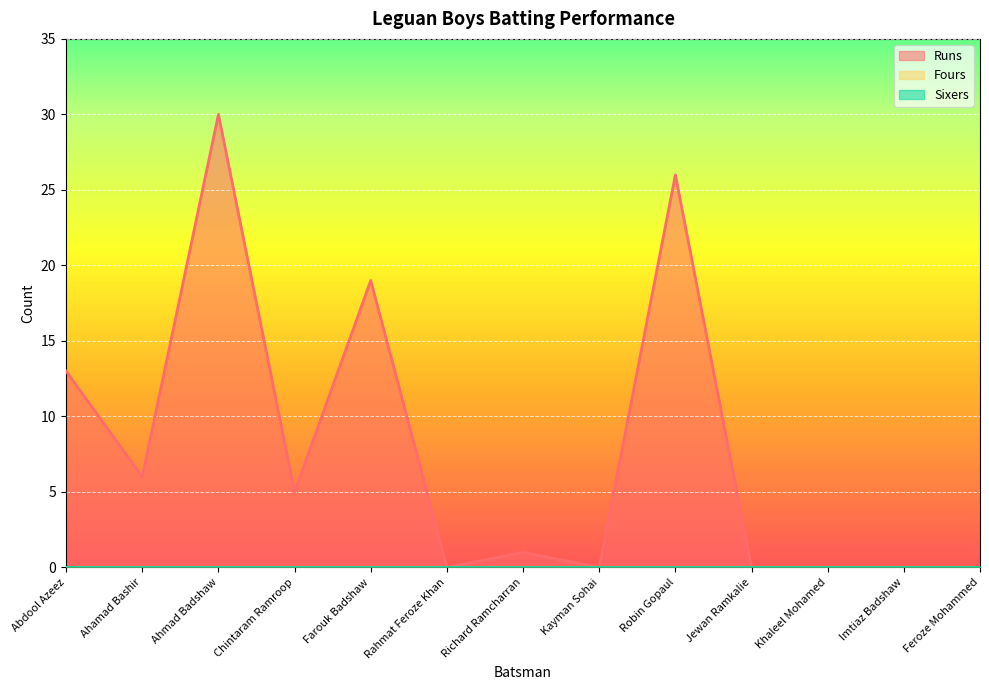

What position from the left is Feroze Mohammed?

13